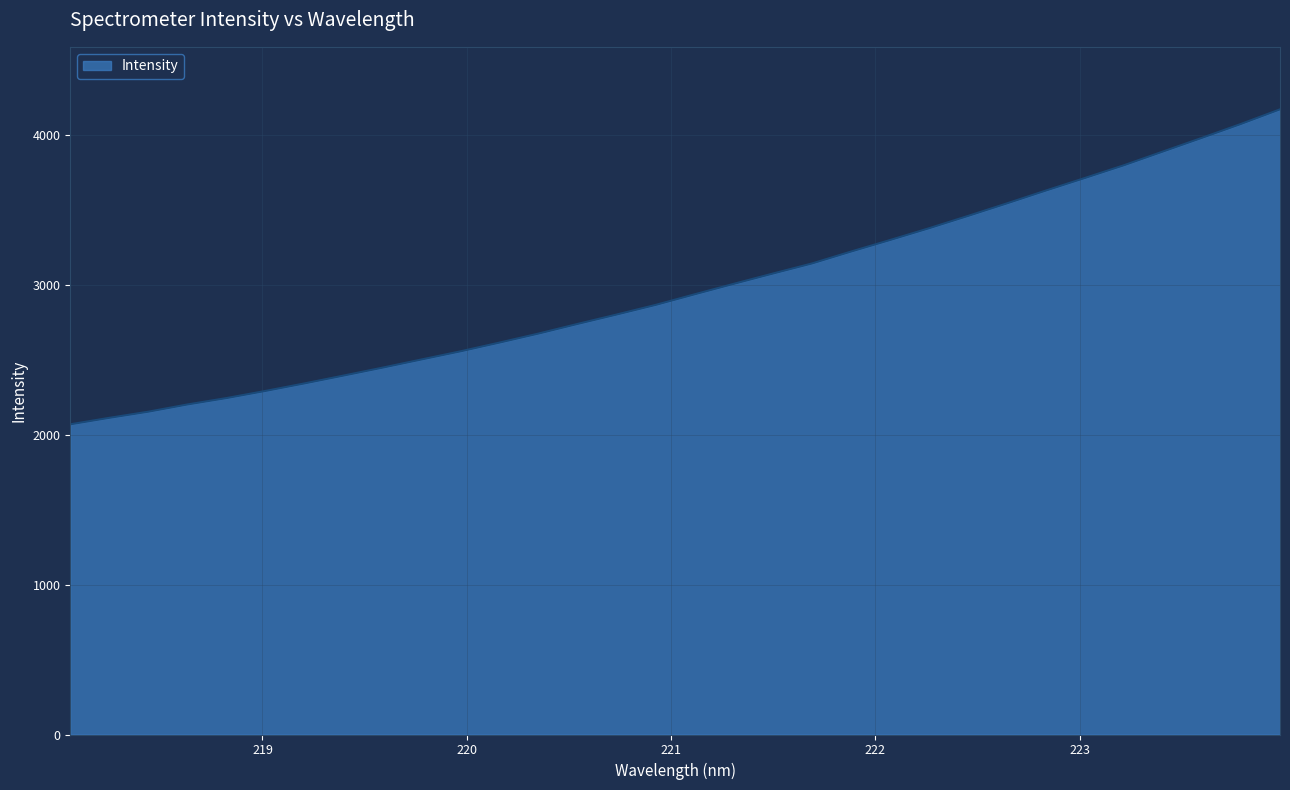

What is the difference between the maximum and minimum values?

2102.8